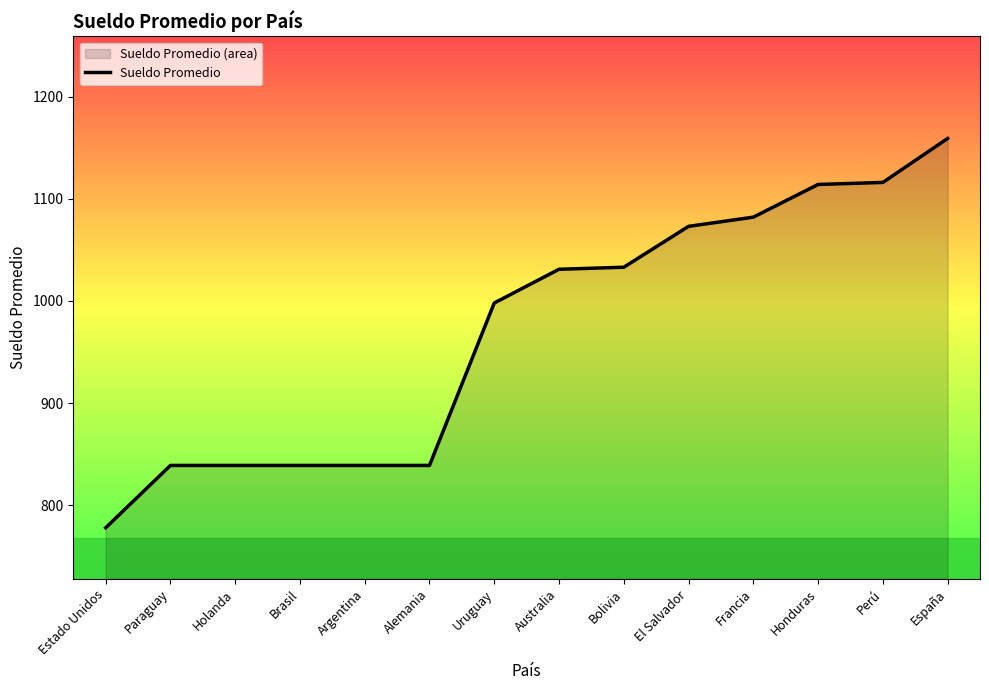

Reading left to right, what are all the values shown in this chart?

778	839	839	839	839	839	998	1031	1033	1073	1082	1114	1116	1159